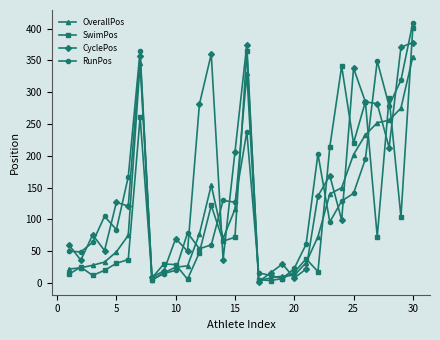

Which series has the largest range (max minus min)?

RunPos